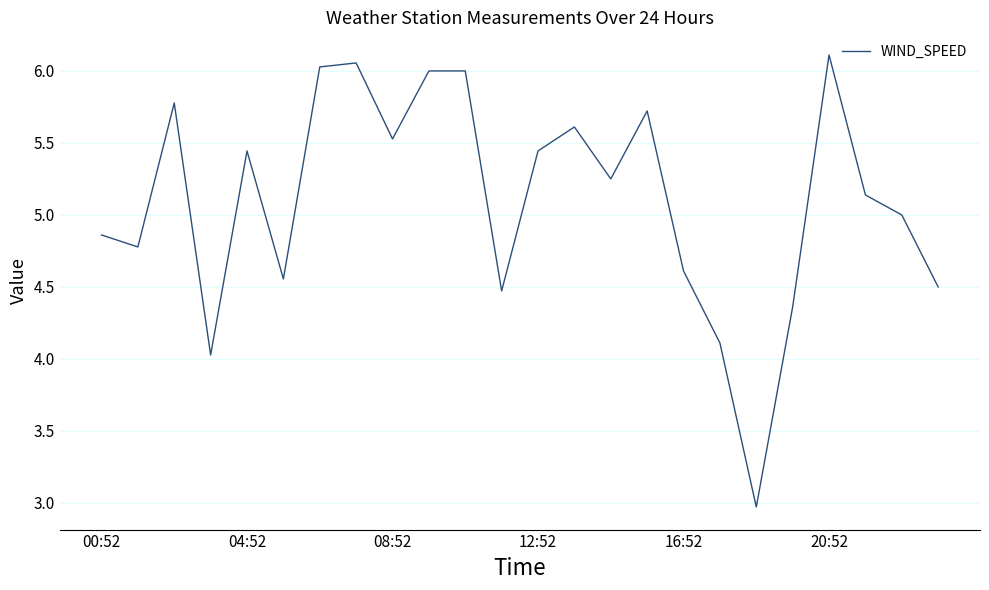

True or false: the data shows 3.4 at 20:52.

False